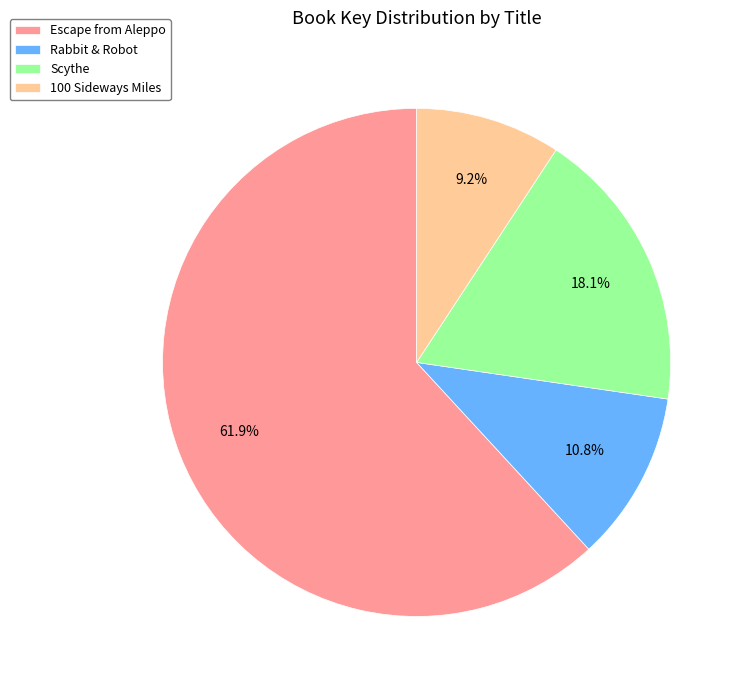

What is the ratio of the value at Rabbit & Robot to the value at 100 Sideways Miles?

1.2